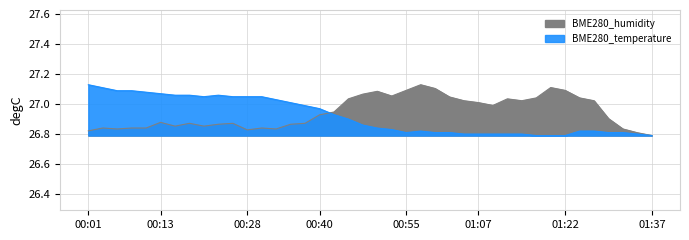

What is the highest value of the BME280_temperature series?

27.1